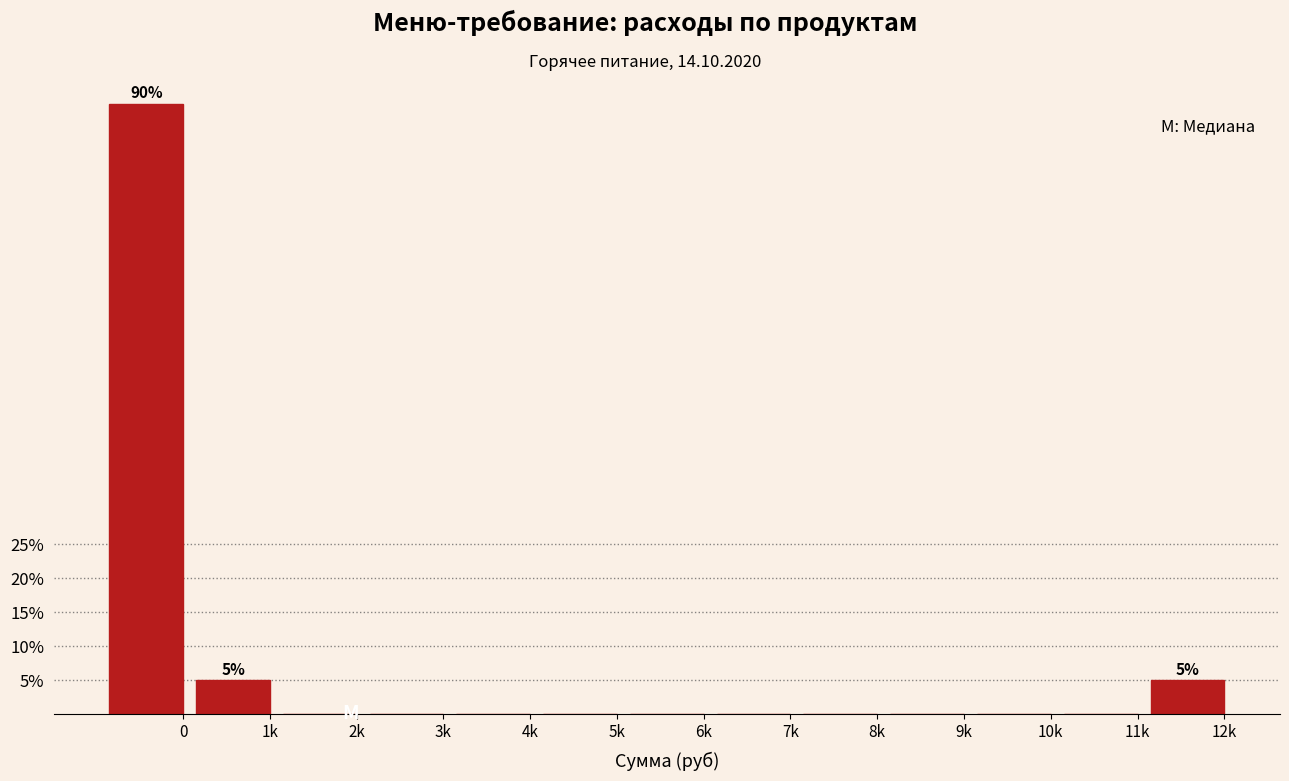

Reading left to right, what are all the values shown in this chart?

0=90	1k=5	2k=0	3k=0	4k=0	5k=0	6k=0	7k=0	8k=0	9k=0	10k=0	11k=0	12k=5